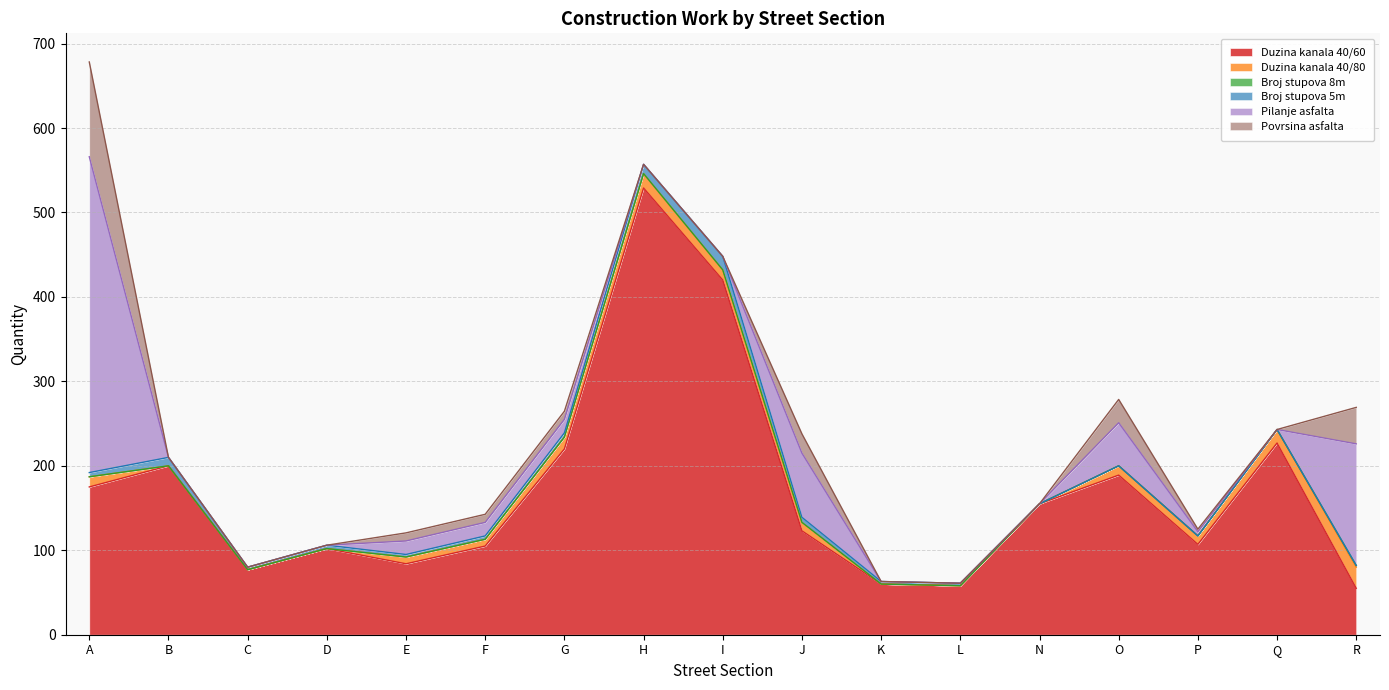

At which category is the sum across all series the highest?

A